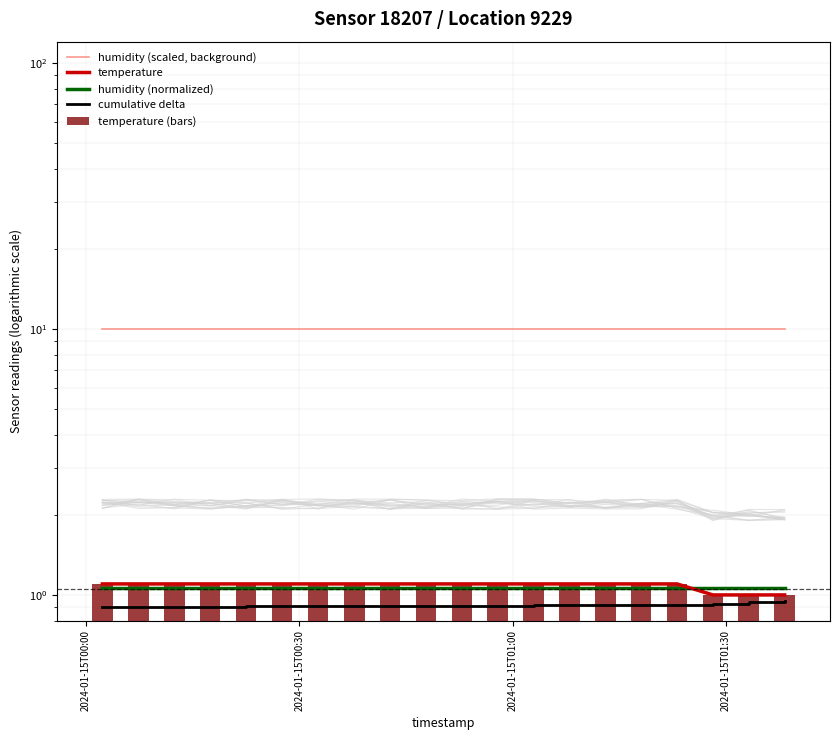

What is the average value of the temperature series?

1.1